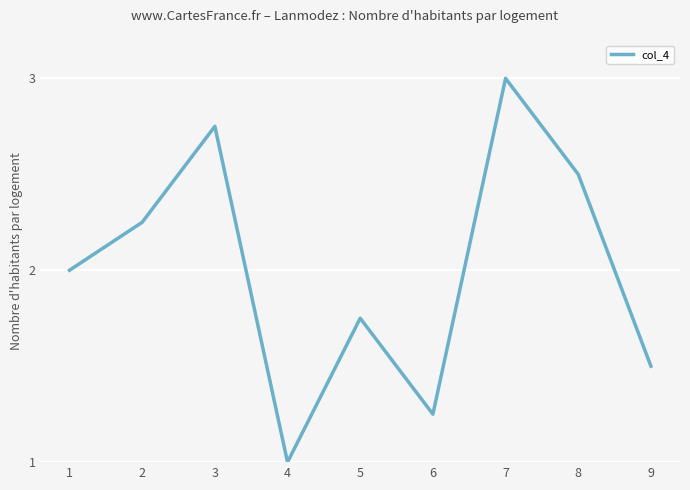

What is the greatest value displayed?

3.0